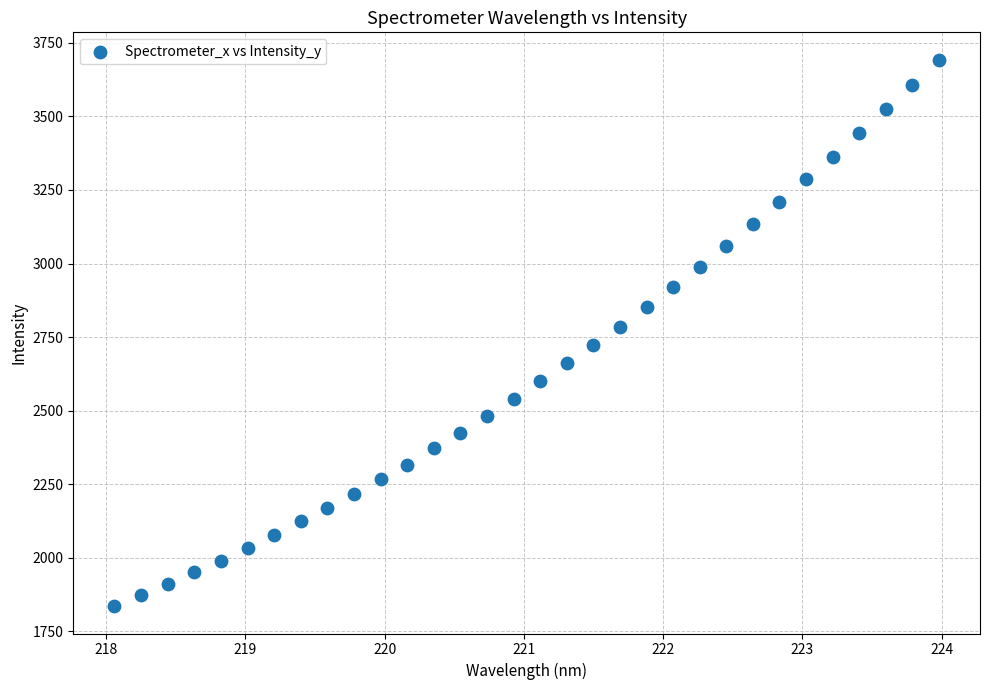

What is the range of Y values (max minus min)?

1856.6